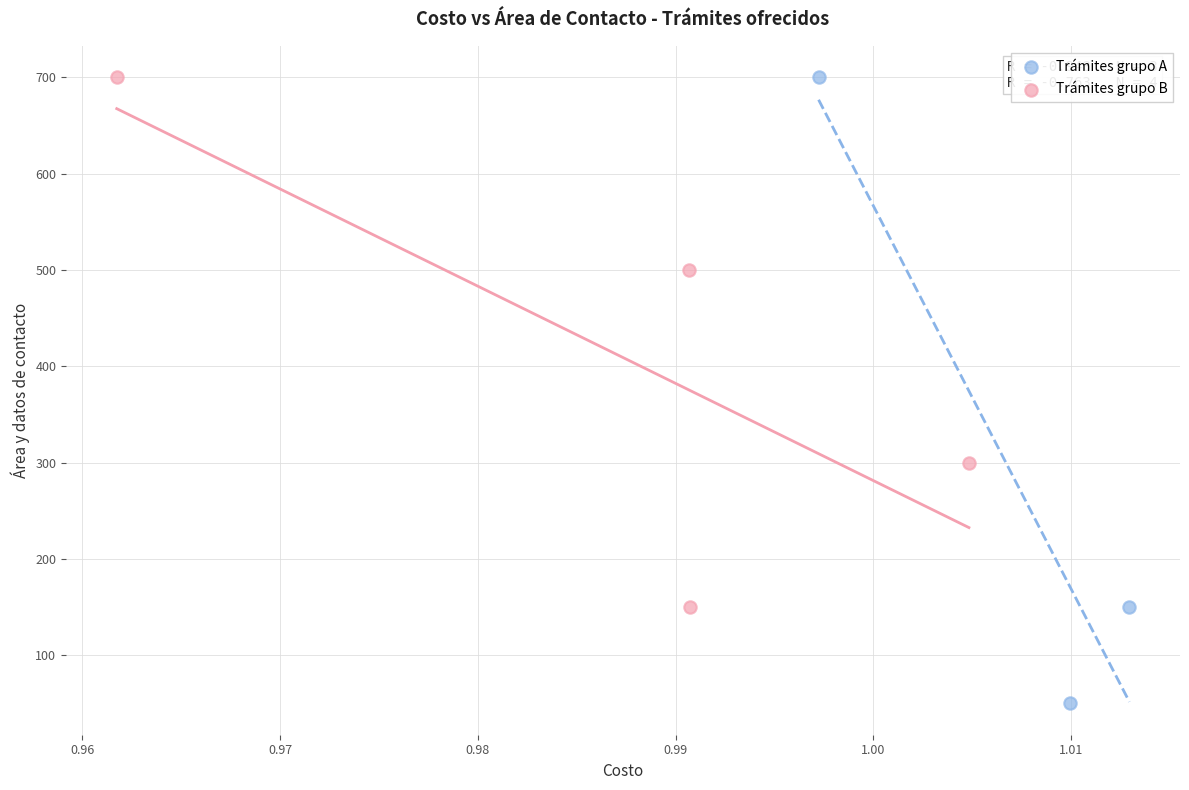

Which series reaches the minimum Y coordinate?

Trámites grupo A